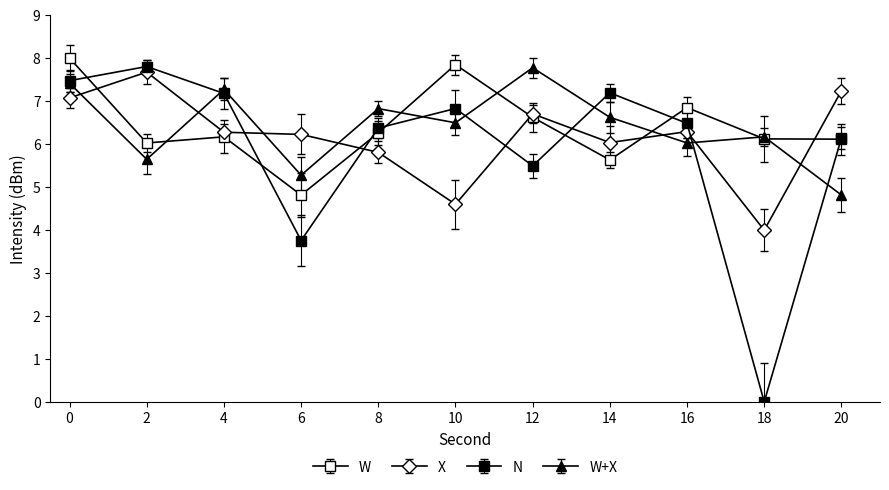

At which category does N reach its first local peak?

2